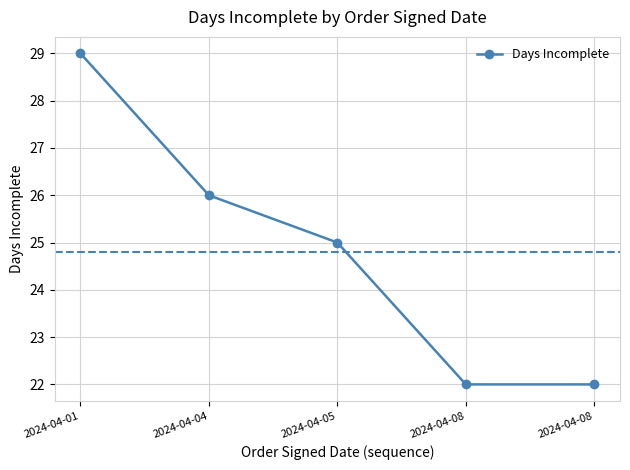

Count the number of data series in this chart.

1